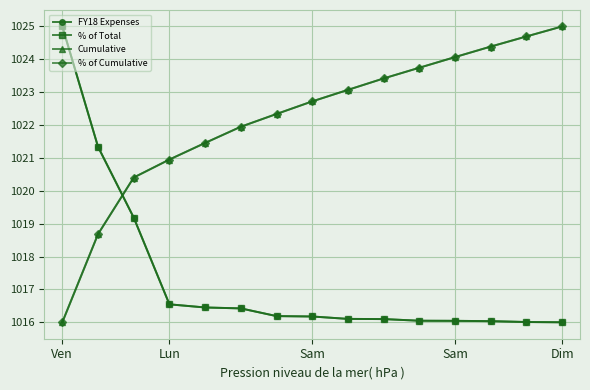

What is the minimum value shown in the chart?

1016.0